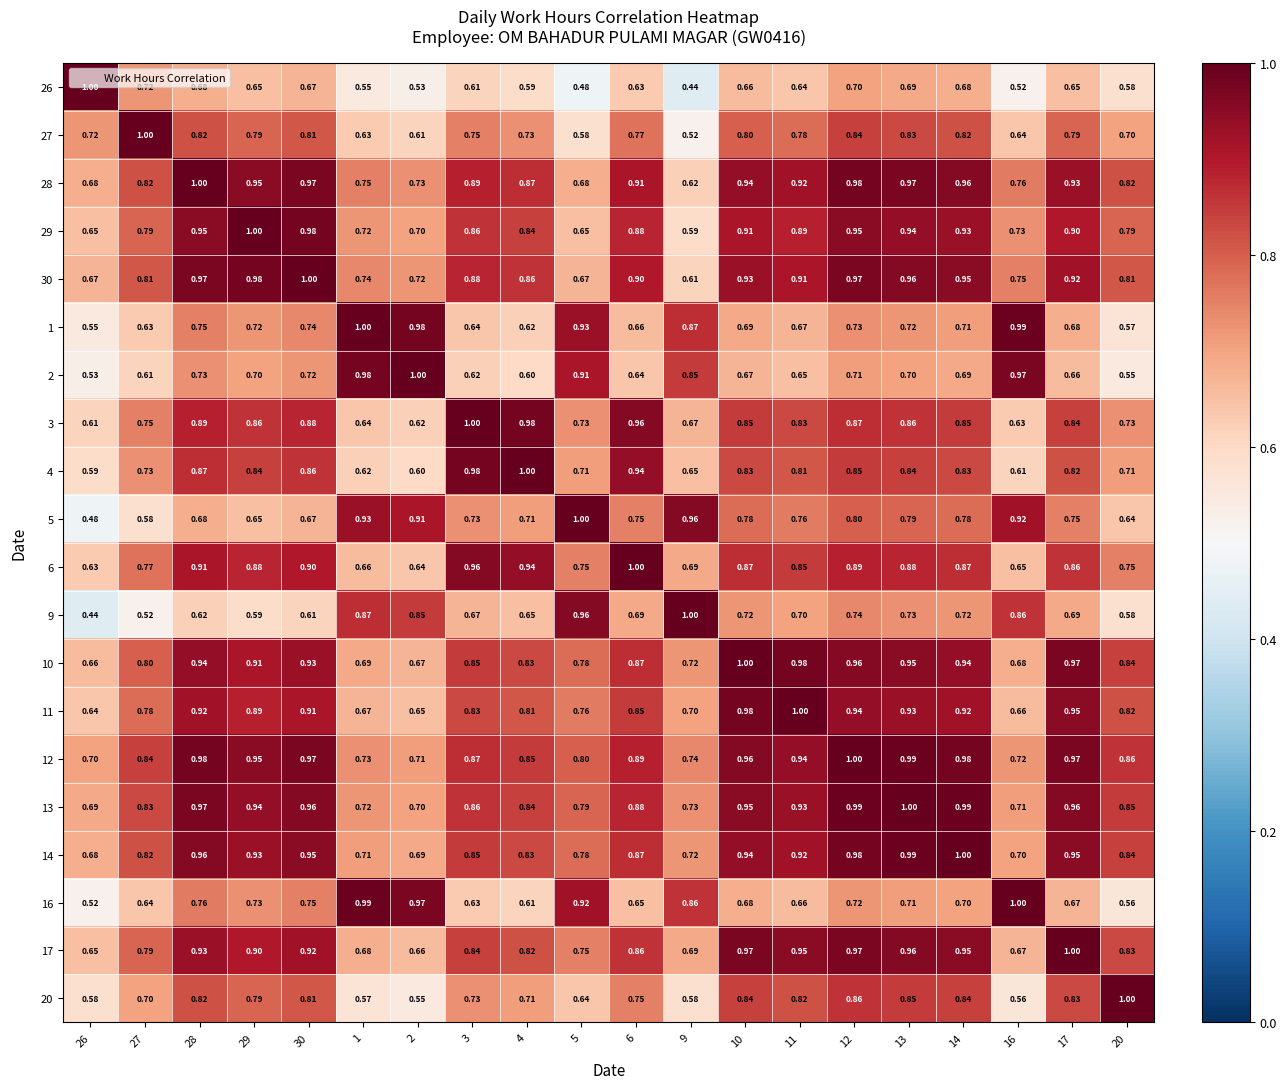

Which series has the largest total across all categories?

12